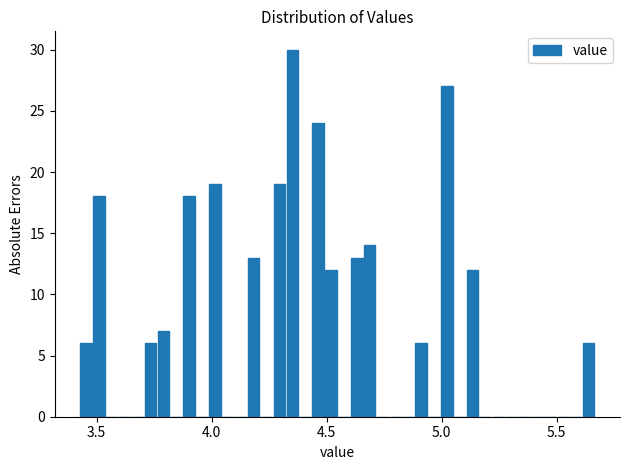

Around what value on the x-axis is the tallest bar? Give the approximate position of its centre, as read against the axis.

4.35